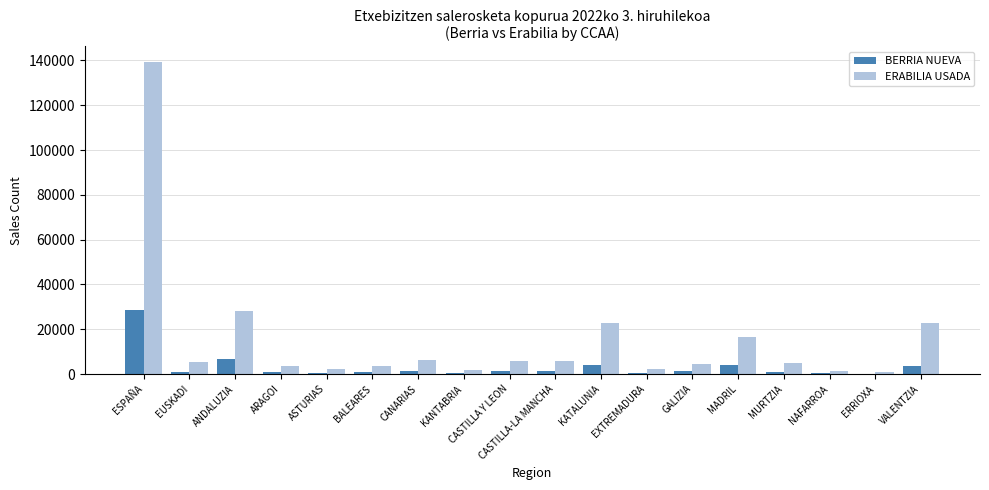

Is the value of ERABILIA USADA at VALENTZIA greater than the value of BERRIA NUEVA at MADRIL?

Yes